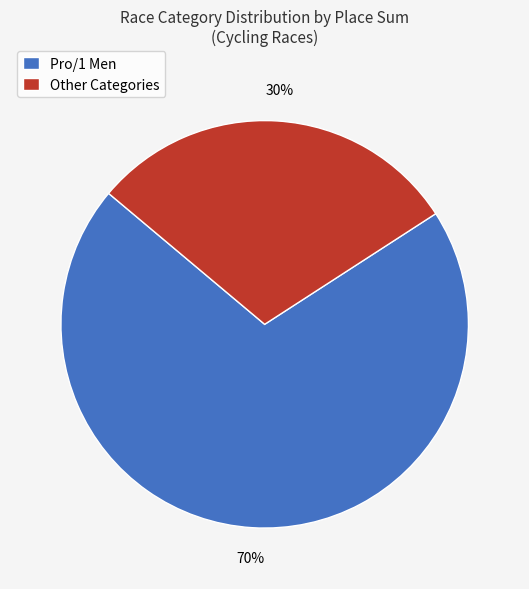

Which slice is the largest?

Pro/1 Men